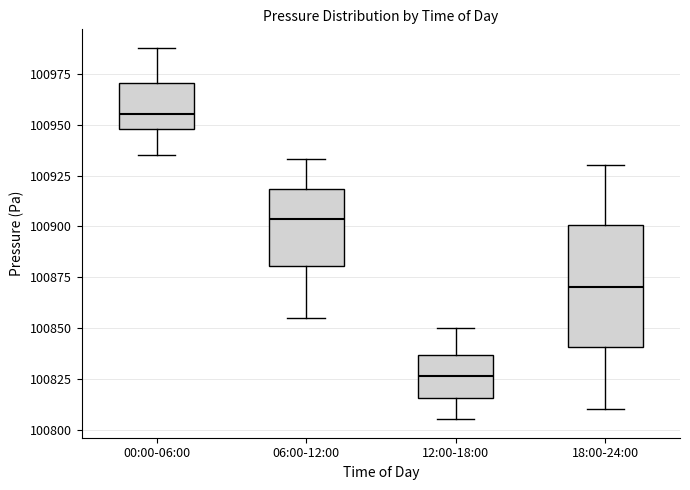

Which box's median line is the highest?

00:00-06:00